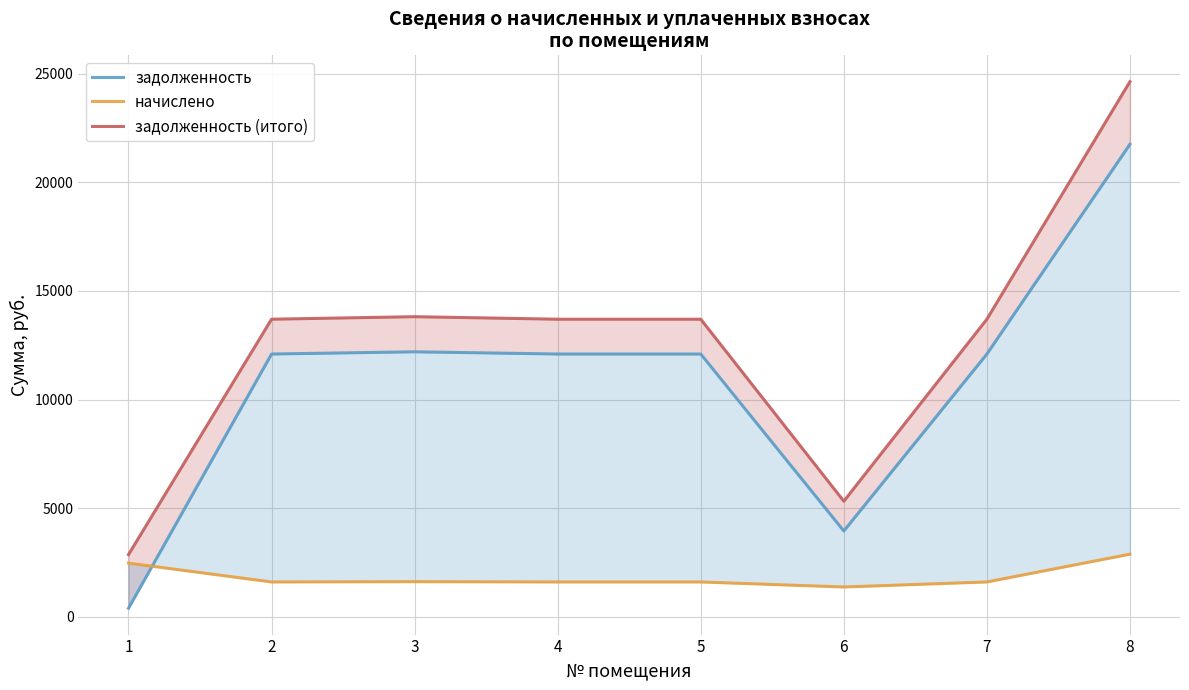

What is the difference between the highest and lowest values at 7?

12095.3